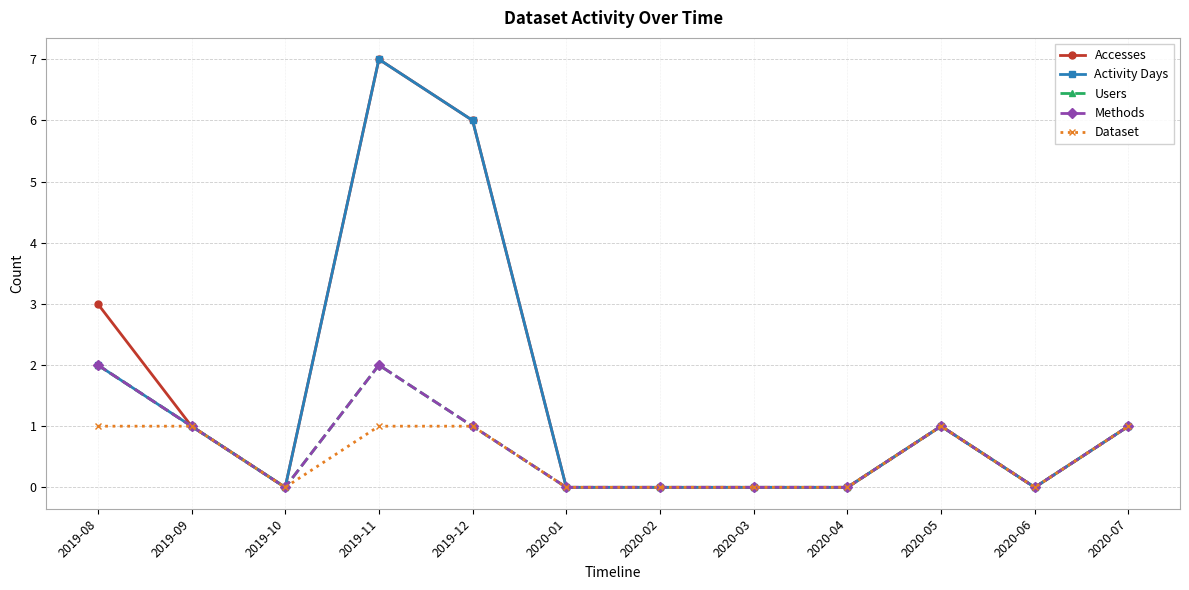

What is the sum of all Methods values?

8